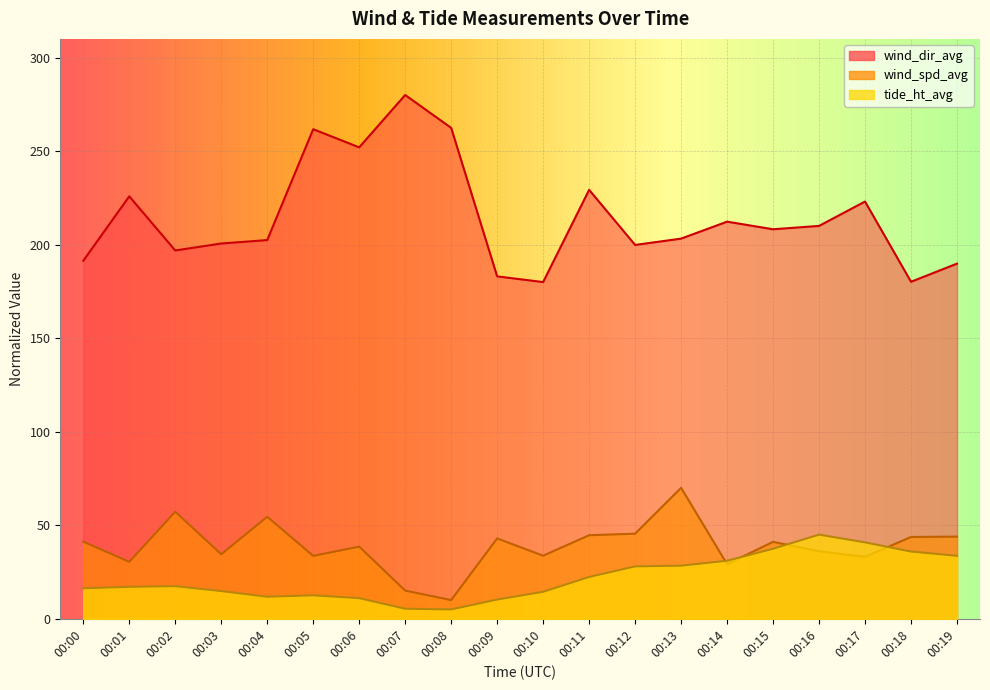

Reading right to left, list all the values displayed in this chart.

wind_dir_avg: 00:19=189.9	00:18=180.2	00:17=223.1	00:16=210.0	00:15=208.2	00:14=212.3	00:13=203.2	00:12=199.9	00:11=229.3	00:10=180.0	00:09=183.0	00:08=262.4	00:07=280.0	00:06=252.0	00:05=261.7	00:04=202.4	00:03=200.6	00:02=196.9	00:01=225.8	00:00=191.4
wind_spd_avg: 00:19=43.9	00:18=43.7	00:17=33.1	00:16=36.1	00:15=41.1	00:14=29.2	00:13=70.0	00:12=45.5	00:11=44.7	00:10=33.7	00:09=42.9	00:08=10.0	00:07=15.1	00:06=38.6	00:05=33.6	00:04=54.5	00:03=34.5	00:02=57.2	00:01=30.4	00:00=41.2
tide_ht_avg: 00:19=33.7	00:18=35.9	00:17=40.8	00:16=45.0	00:15=37.5	00:14=31.0	00:13=28.4	00:12=28.0	00:11=22.4	00:10=14.4	00:09=10.3	00:08=5.0	00:07=5.4	00:06=11.0	00:05=12.5	00:04=11.8	00:03=14.8	00:02=17.5	00:01=17.1	00:00=16.3